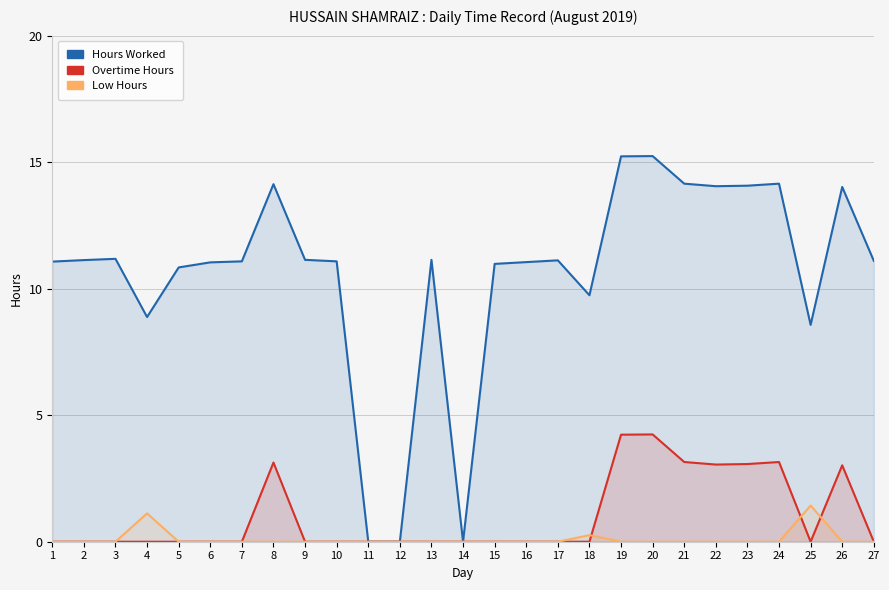

What is the difference between the maximum and minimum values in the Low Hours series?

1.4